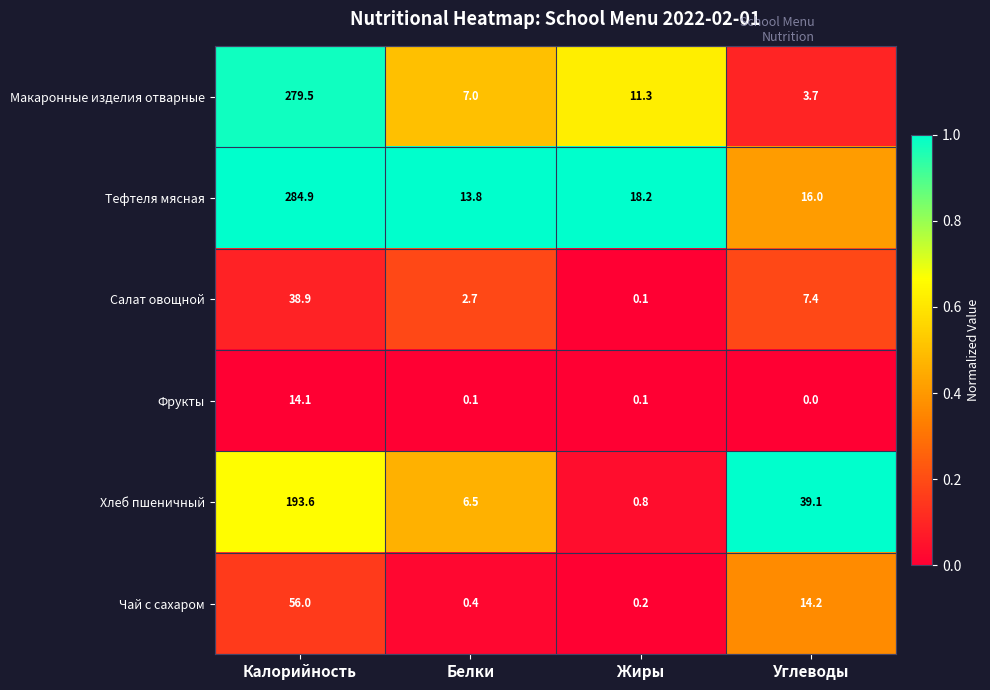

The value of Хлеб пшеничный at Углеводы is 39.1. True or false?

True